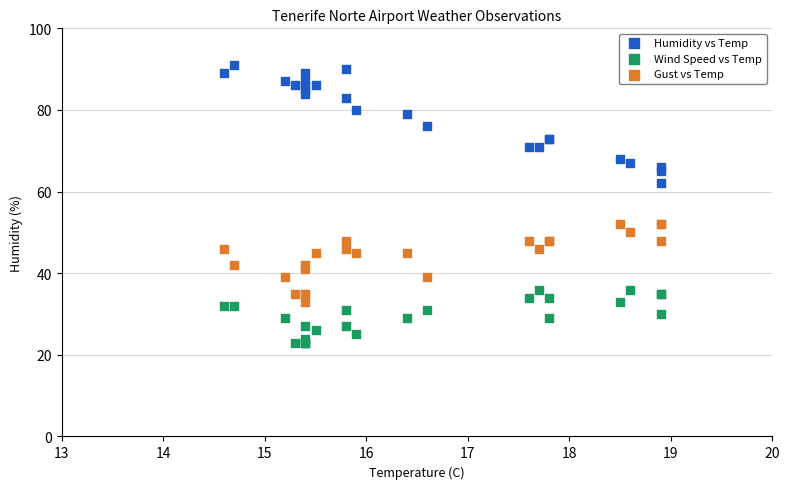

Which series contains the lowest Y value?

Wind Speed vs Temp